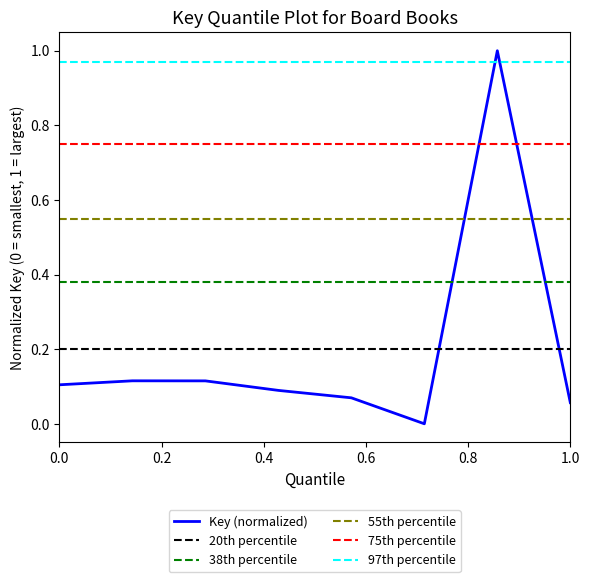

Reading left to right, list all the values displayed in this chart.

0.1	0.1	0.1	0.1	0.1	0.0	1.0	0.1